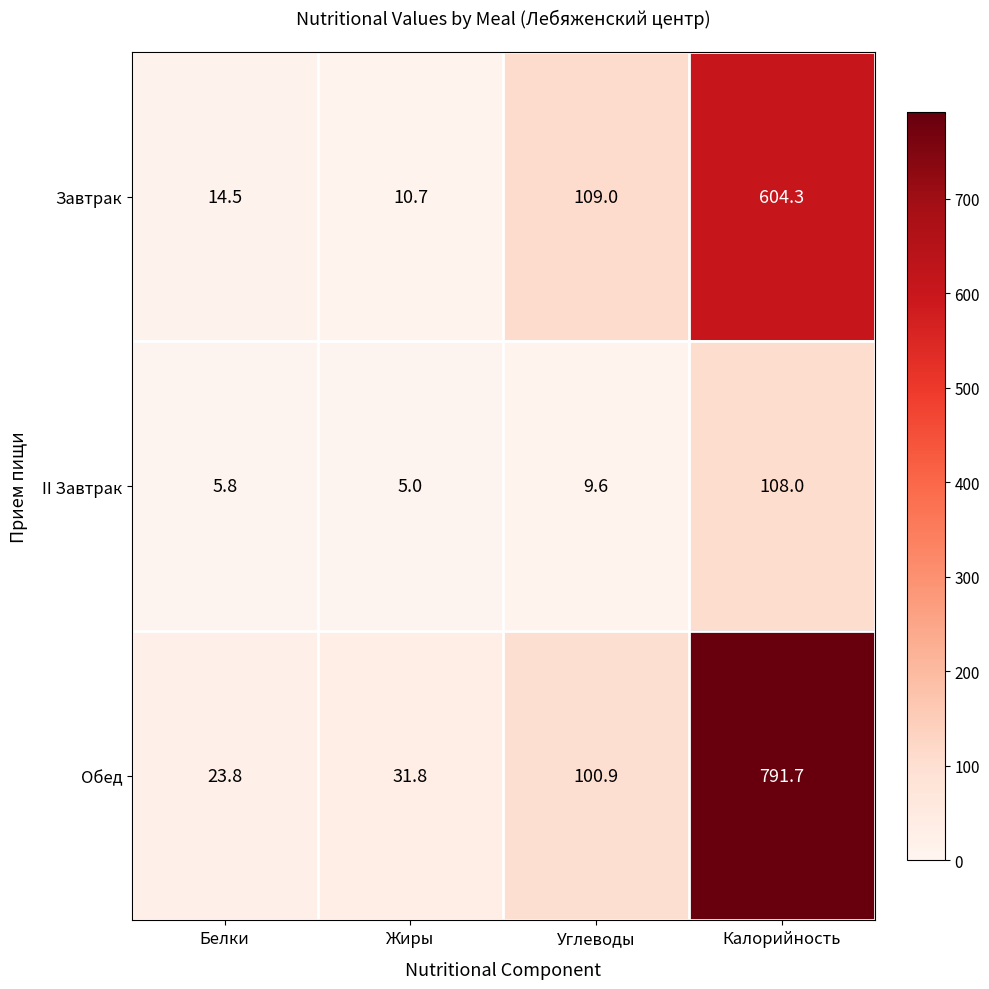

What is the total value across all series at Жиры?

47.5